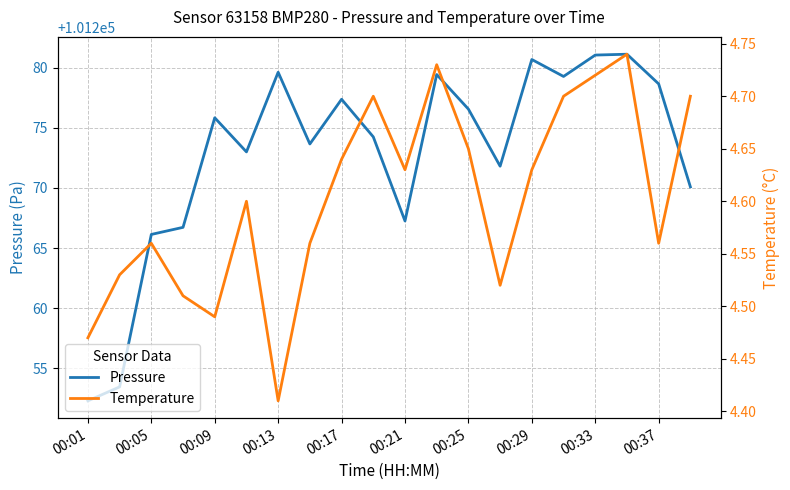

What is the average value of the Temperature series?

4.6